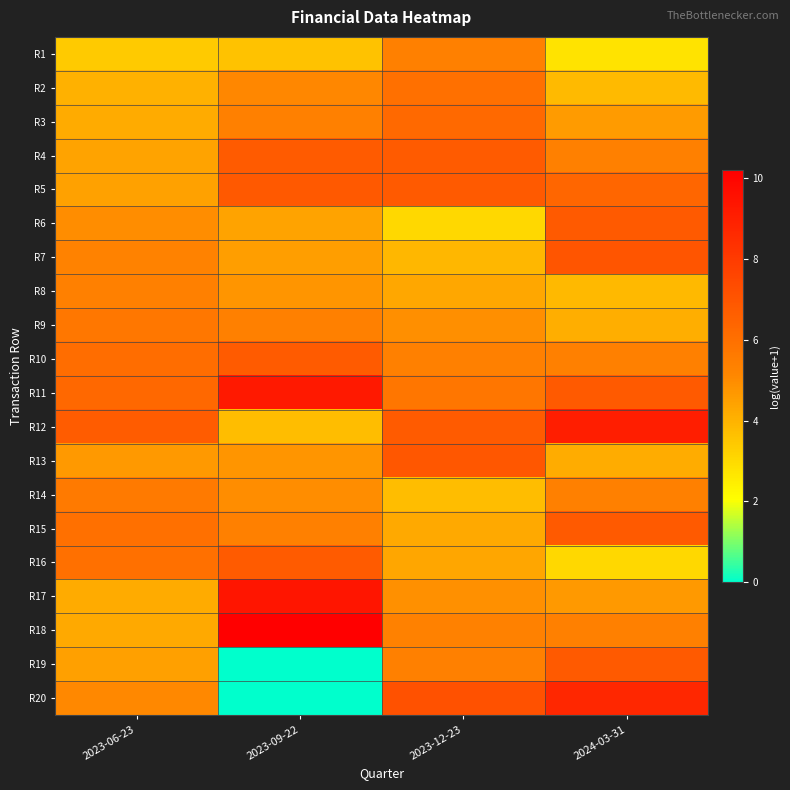

At 2023-12-23, list the series in order from largest to smallest.

R20, R13, R5, R4, R12, R3, R2, R11, R1, R10, R19, R18, R9, R17, R16, R8, R15, R7, R14, R6